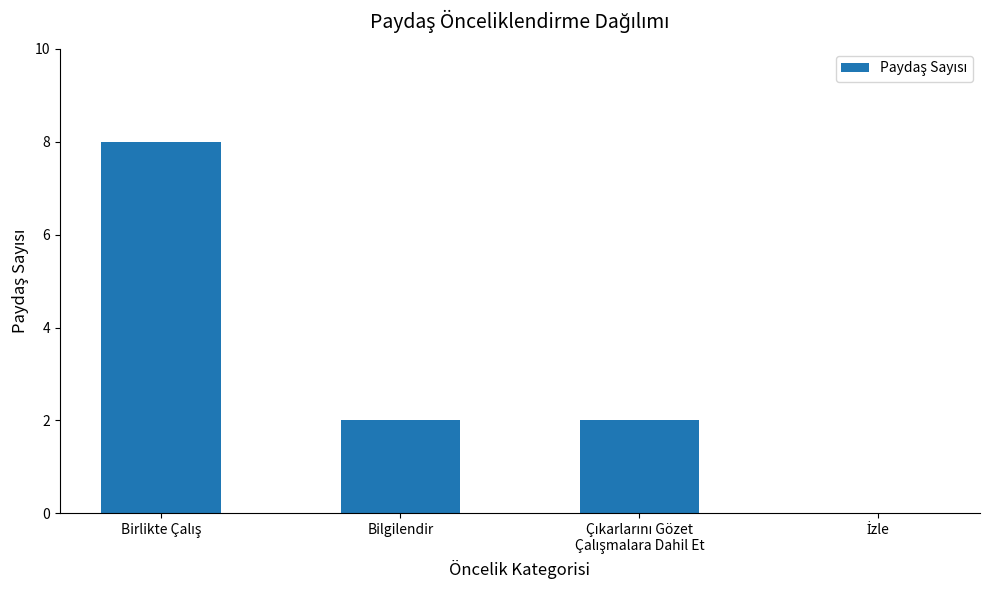

What is the maximum value shown in the chart?

8